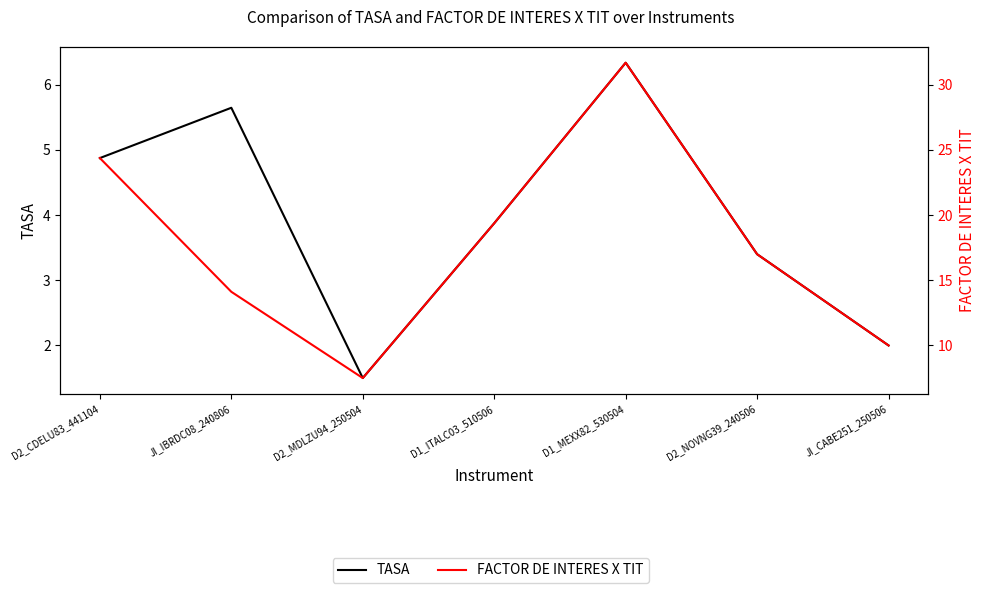

What value does the TASA series have at D1_MEXX82_530504?

6.3